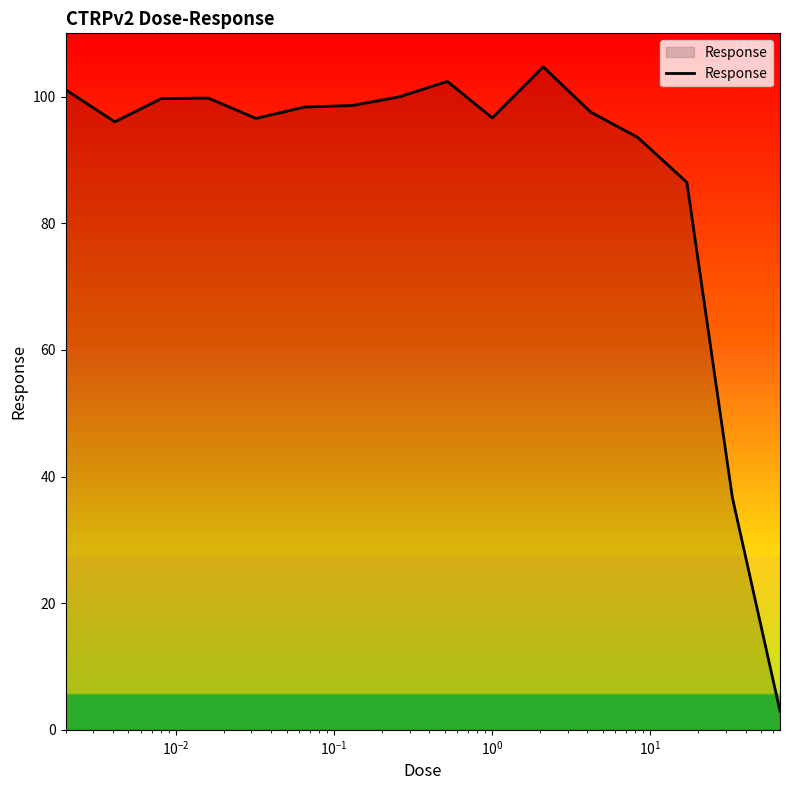

What is the average value?

88.2